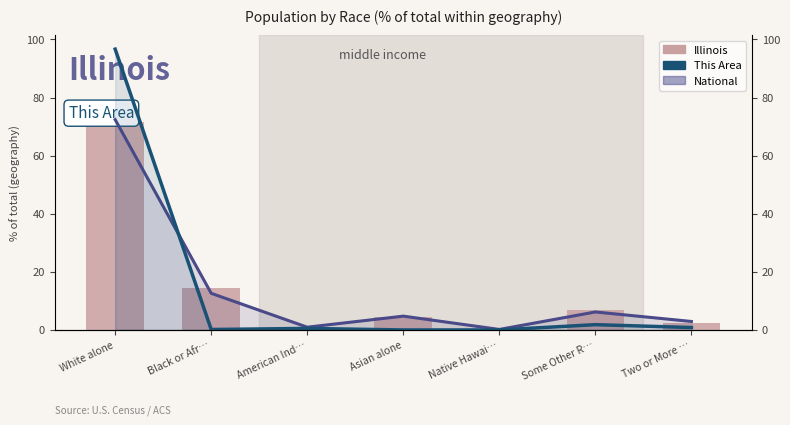

True or false: the data shows 8.9 at Some Other R….

False